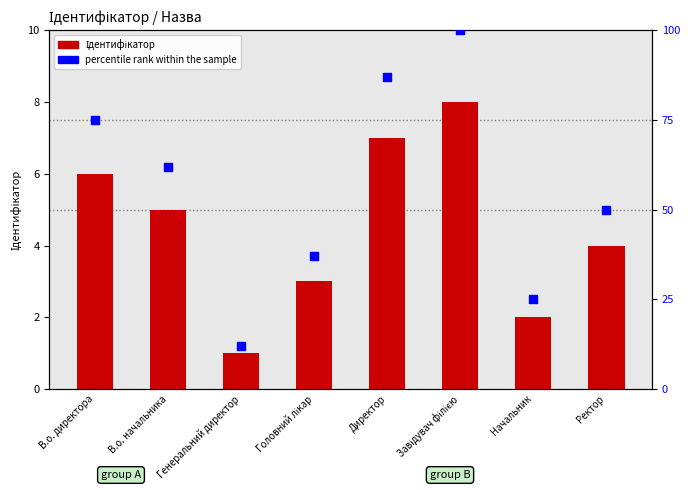

What is the total value across all series at Генеральний директор?

13